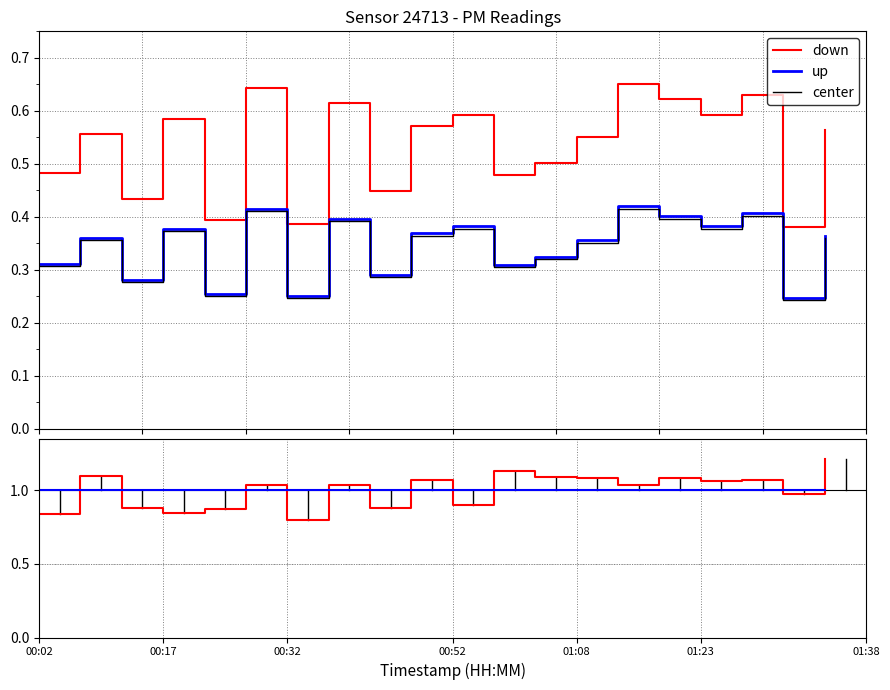

True or false: P1 and P2 cross at least once.

False